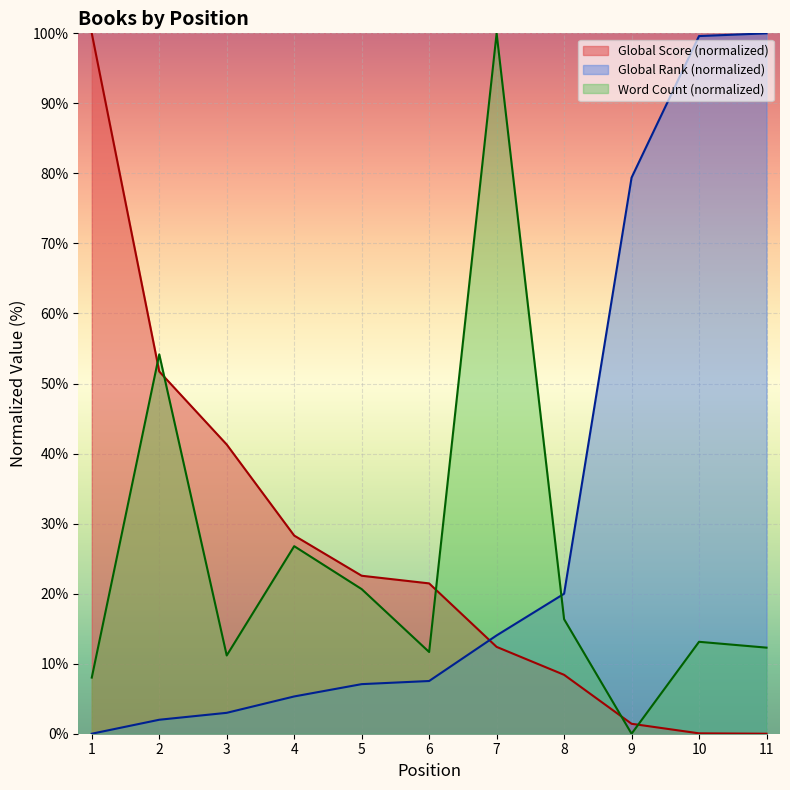

How many lines are shown in the chart?

3